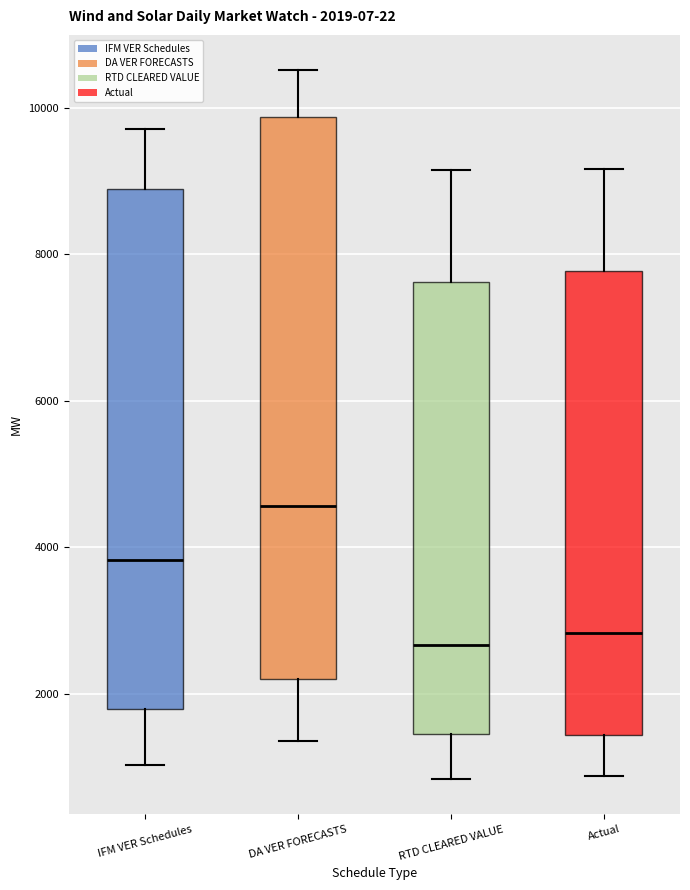

Which box is the tallest, from its lower edge to its upper edge?

DA VER FORECASTS